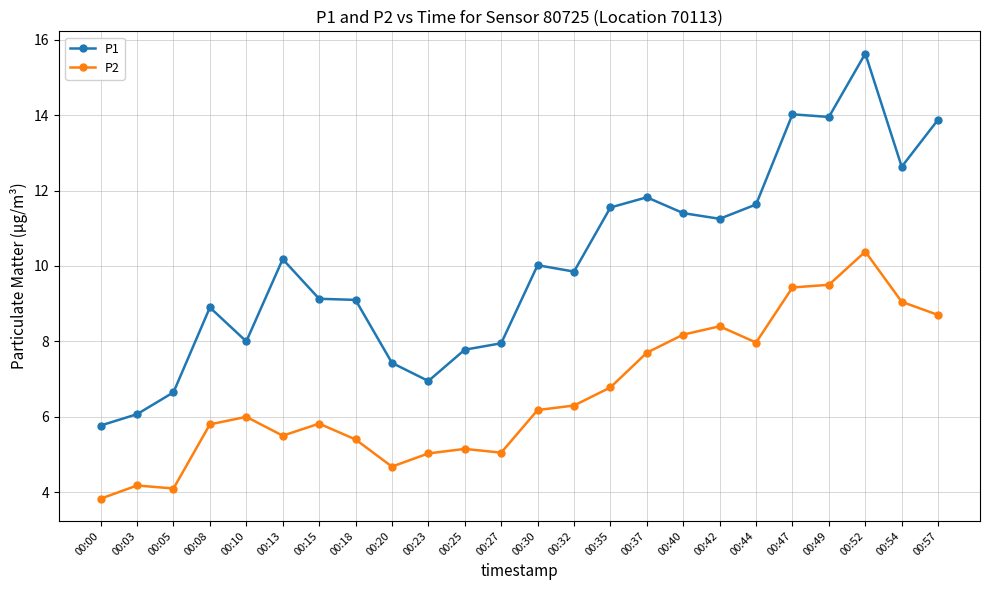

How many lines are shown in the chart?

2